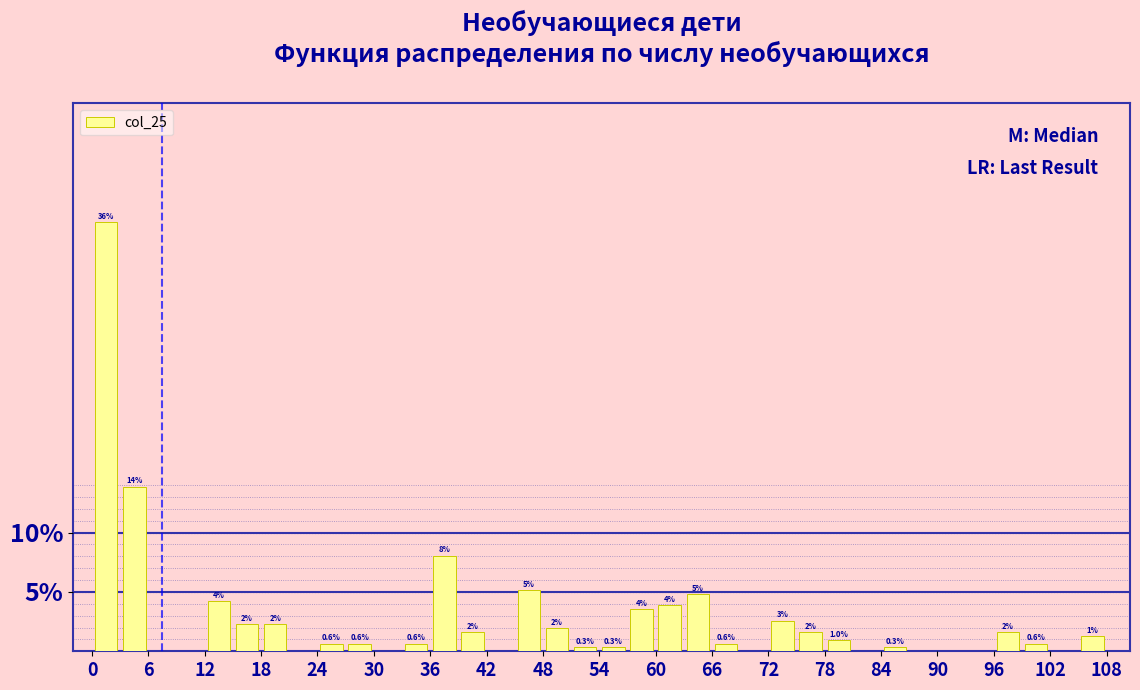

Around what value on the x-axis is the tallest bar? Give the approximate position of its centre, as read against the axis.

2